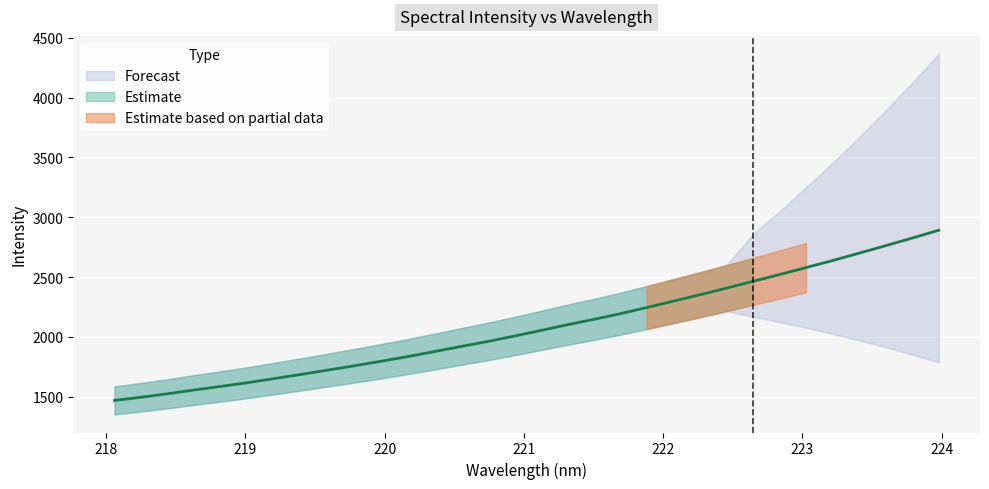

At which category does the chart reach its minimum across all series?

218.0596